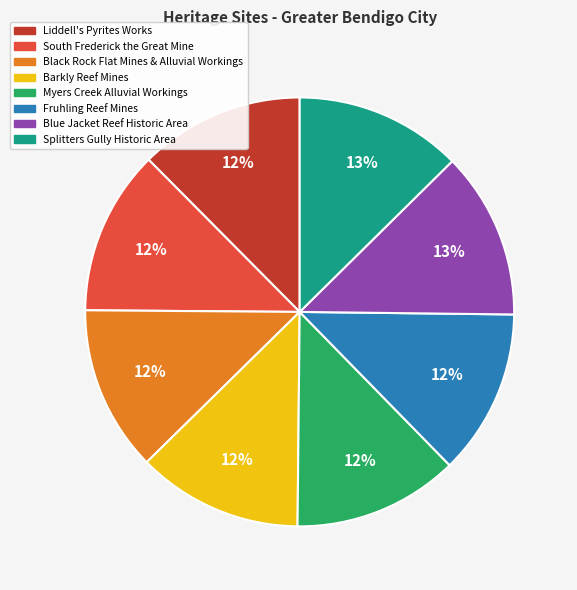

Is it true that Splitters Gully Historic Area is 27% of the pie?

False